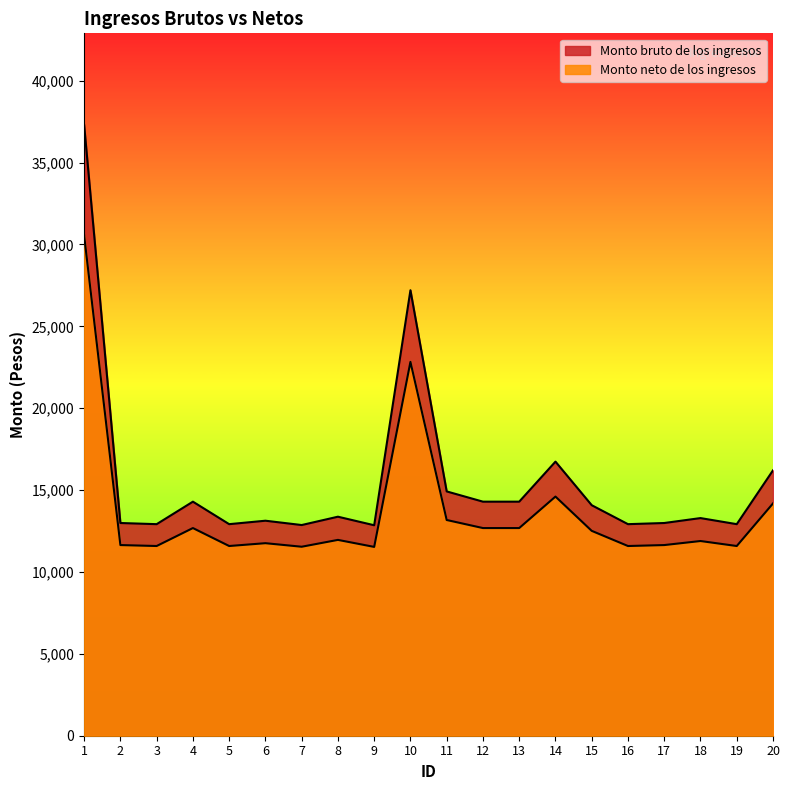

True or false: Monto bruto de los ingresos and Monto neto de los ingresos intersect in this chart.

False